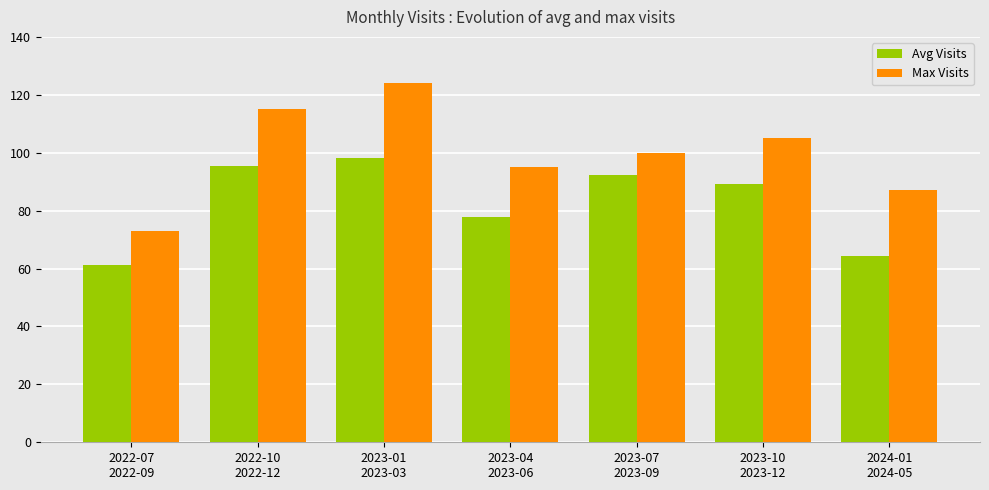

What is the total value across all series at 2023-07
2023-09?

192.3